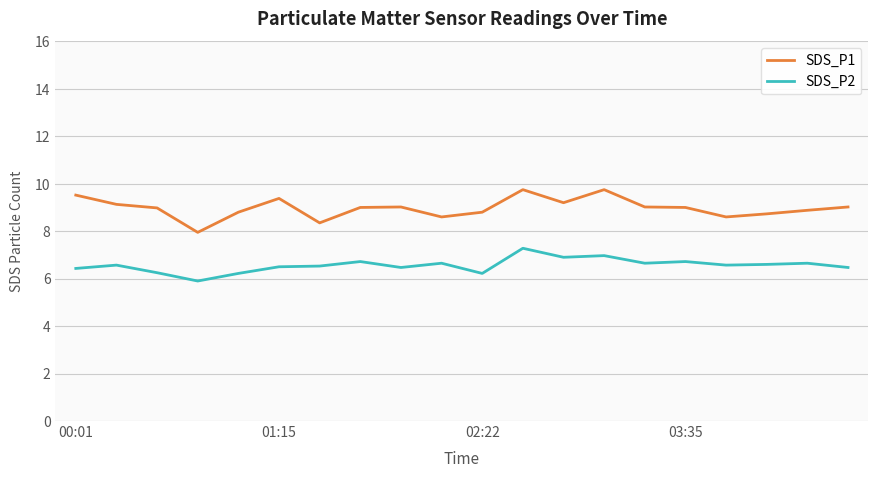

Which series has the widest spread of values?

SDS_P1